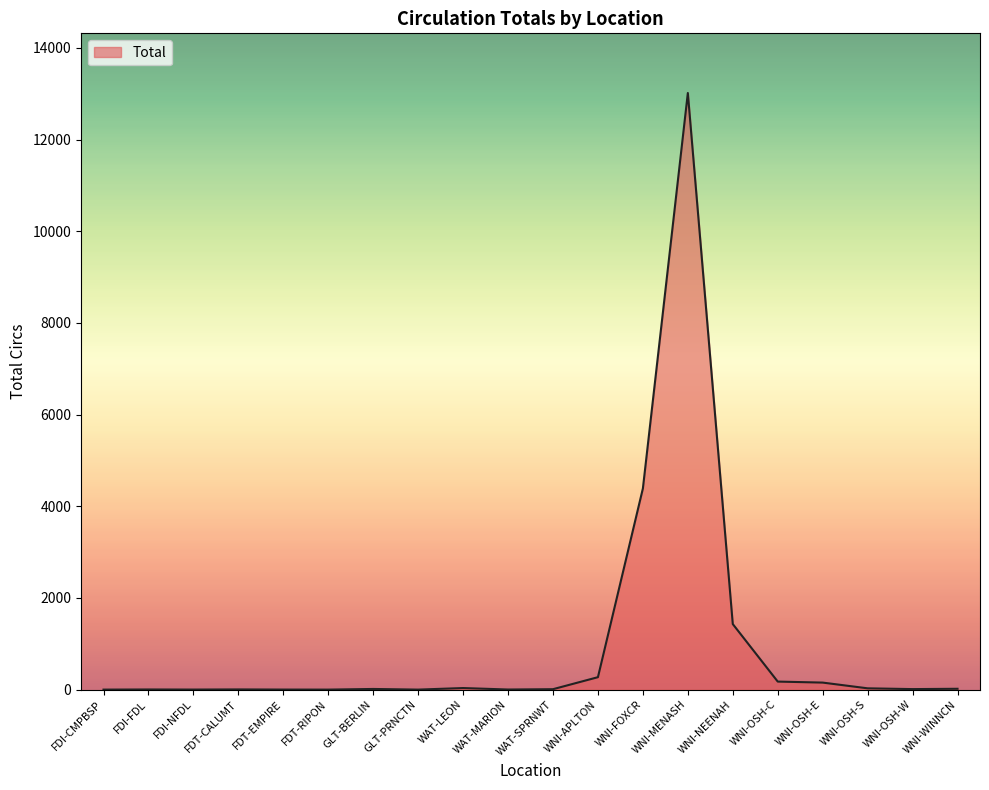

What is the difference between the maximum and minimum values?

13017